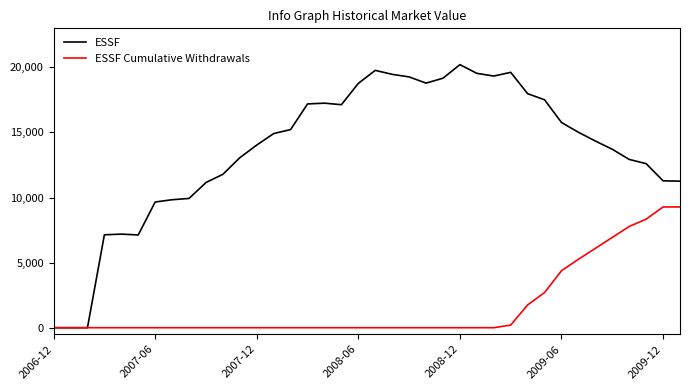

Which series has the largest total across all categories?

ESSF